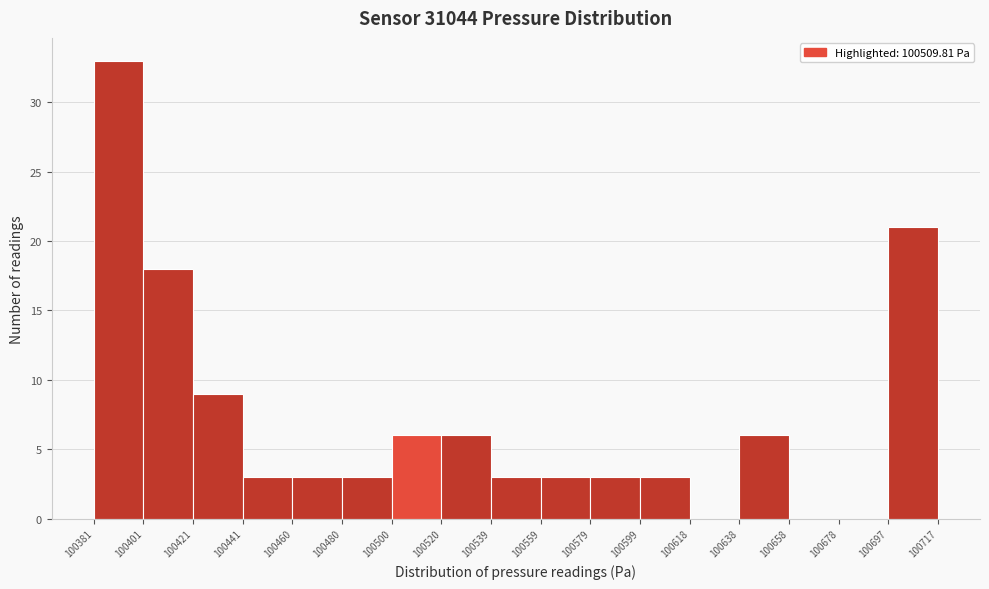

Over which range of the x-axis is the bar tallest?

100381 to 100401